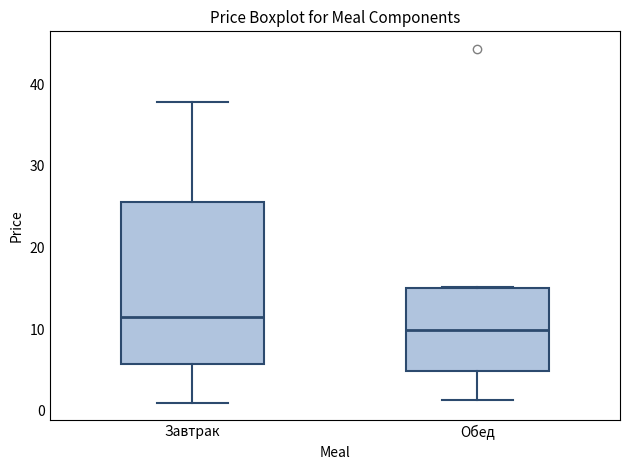

Reading left to right, read every box against the y-axis: the position of its median line, the range the box covers, and the ends of its whiskers. The values are not printed on the chart, so give them approximately, as read against the axis.

Завтрак: median 11, box 6 to 26, whiskers 1 to 38
Обед: median 10, box 5 to 15, whiskers 1 to 15